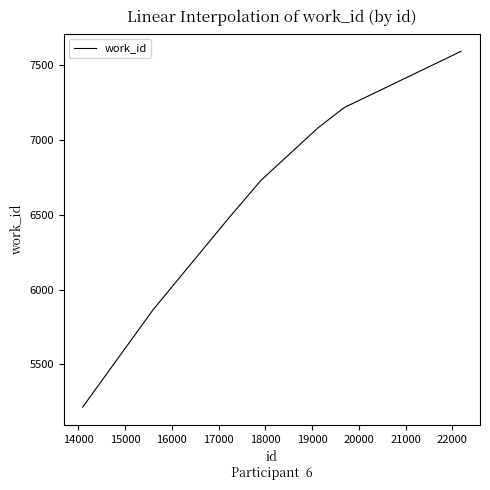

What is the smallest value displayed?

5214